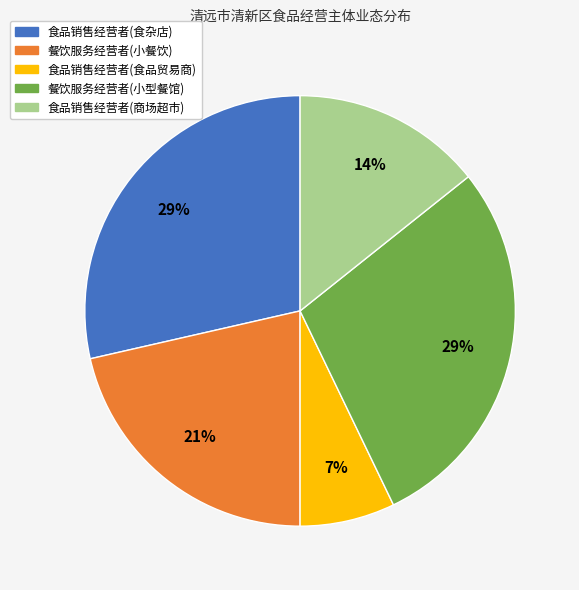

Between 食品销售经营者(食品贸易商) and 餐饮服务经营者(小型餐馆), which is larger?

餐饮服务经营者(小型餐馆)